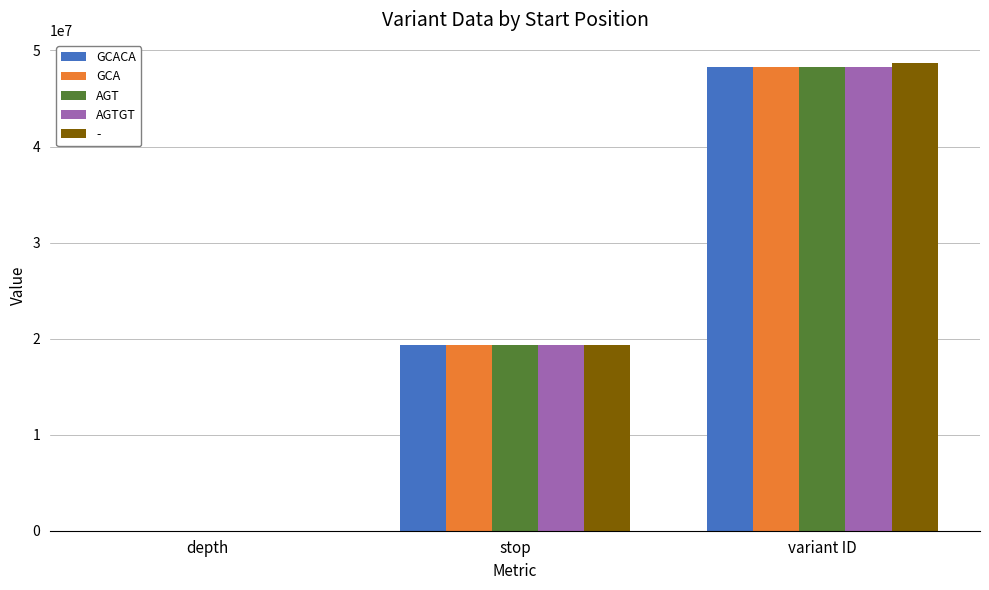

How many data points does each series have?

3